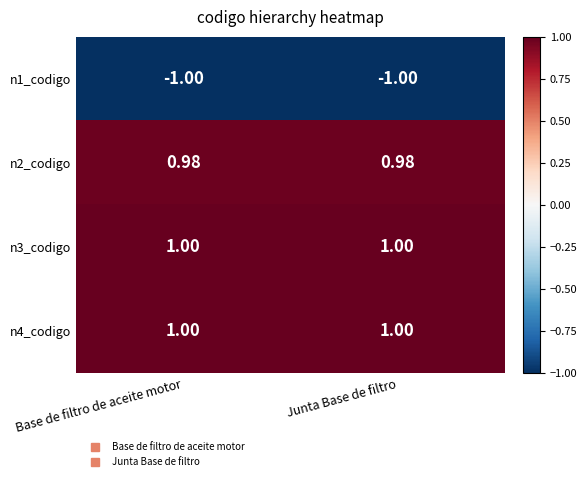

Is the value of n2_codigo at Junta Base de filtro greater than the value of n4_codigo at Junta Base de filtro?

No